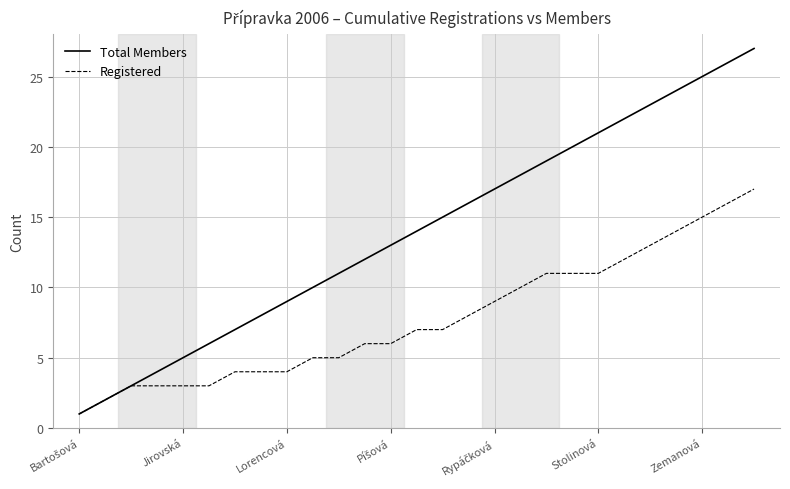

Which series has the largest total across all categories?

Total Members